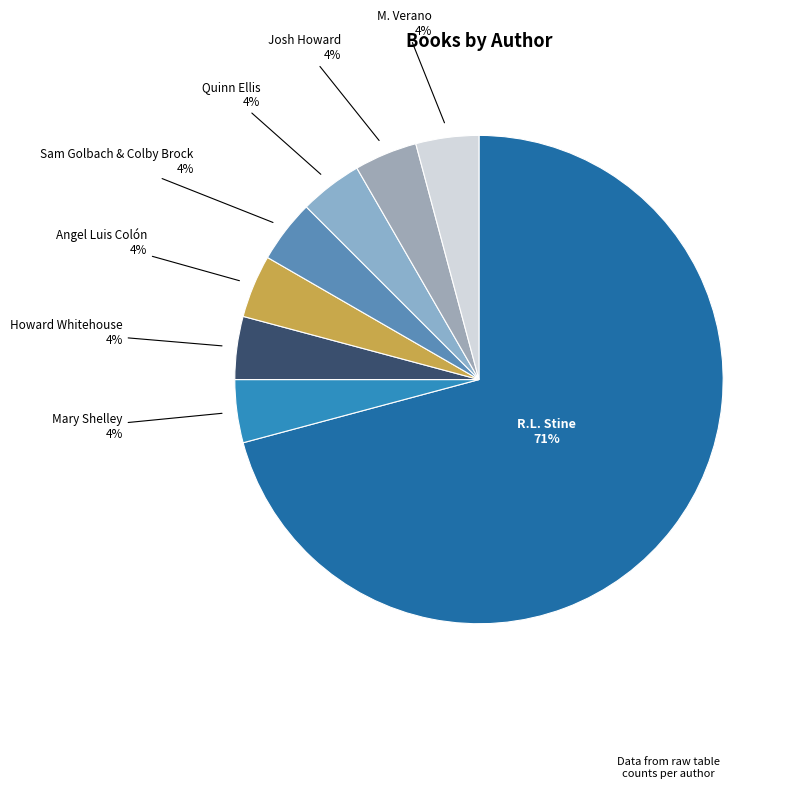

Which category has the biggest portion of the pie?

R.L. Stine